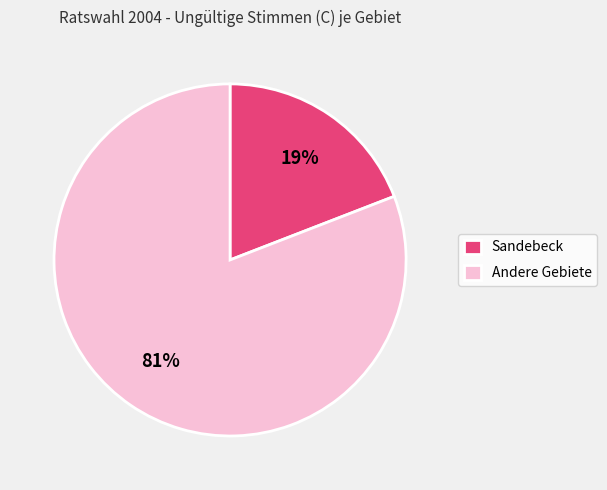

Which slice is the largest?

Andere Gebiete